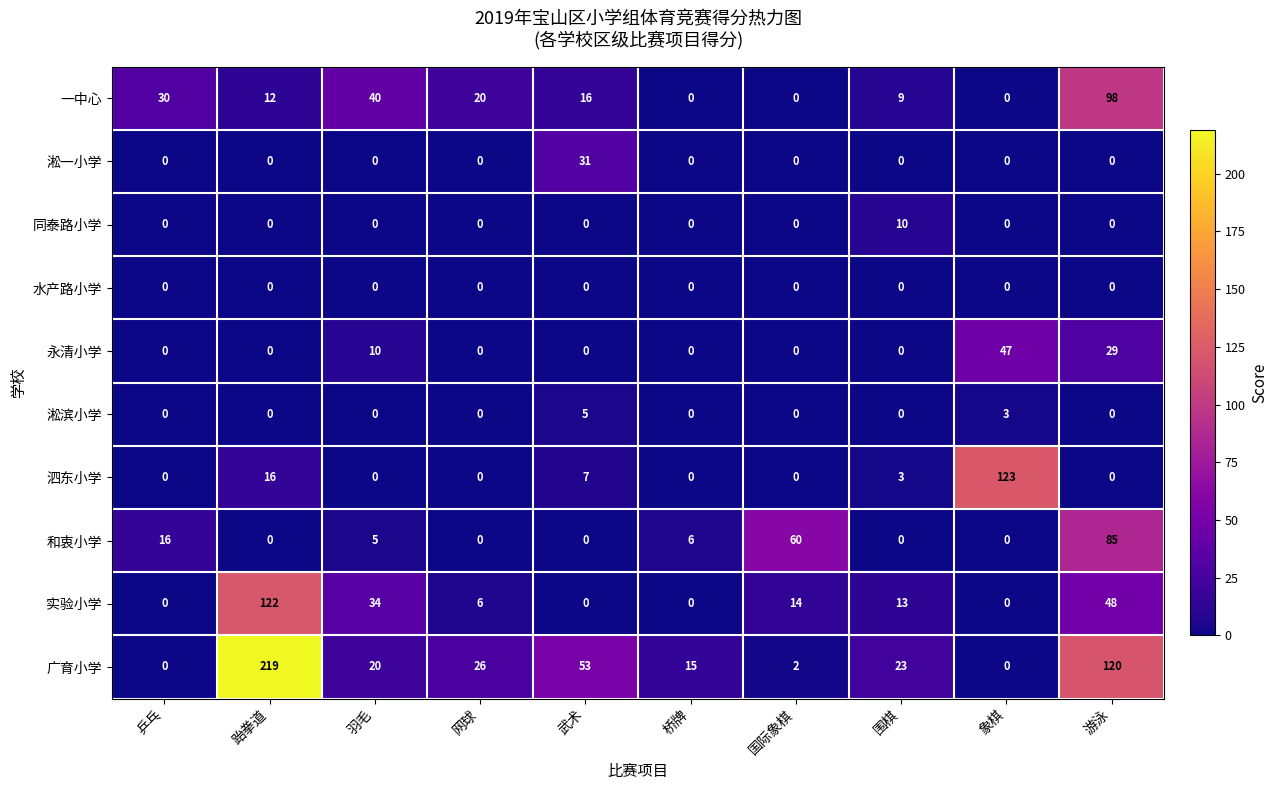

What is the sum of all 淞滨小学 values?

8